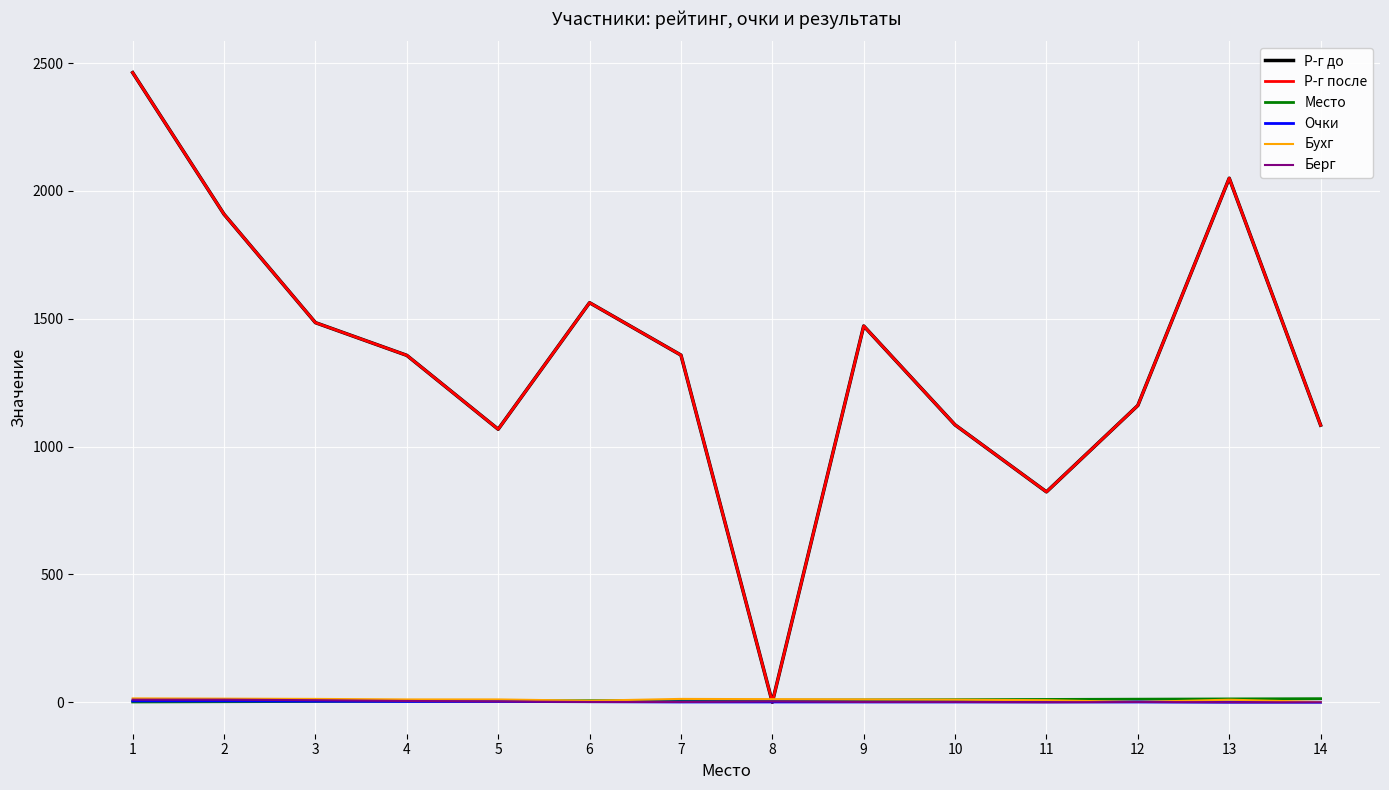

Does the chart have visible grid lines?

Yes